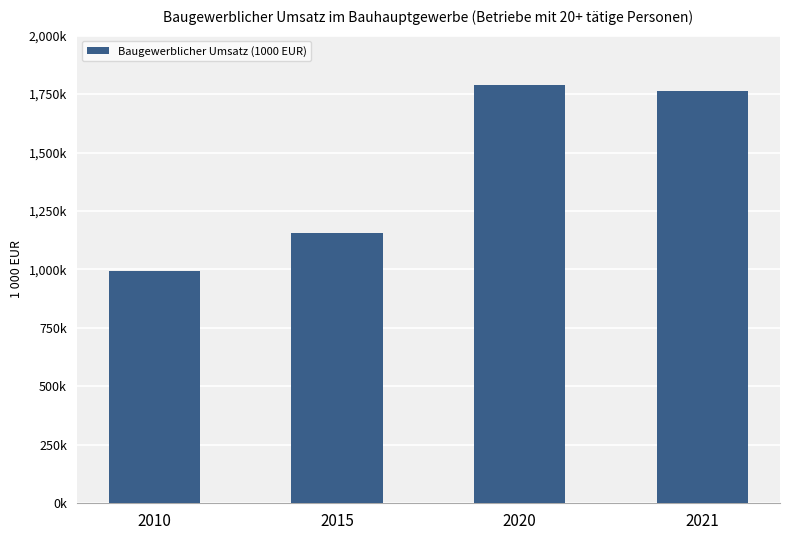

What is the value of the 3rd bar from the left?

1787767